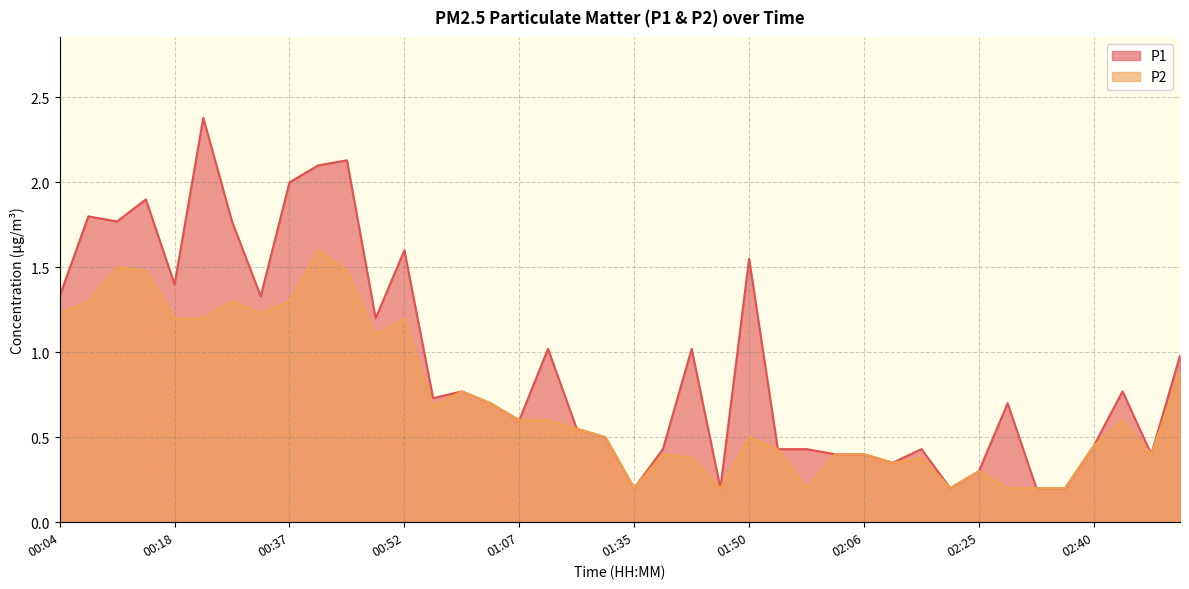

At which category does P2 reach its first local valley?

00:34